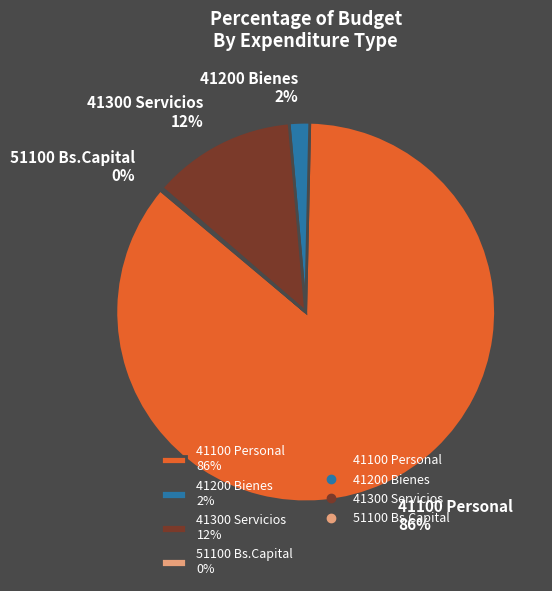

To the nearest percent, what portion does 41100 Personal represent?

86%